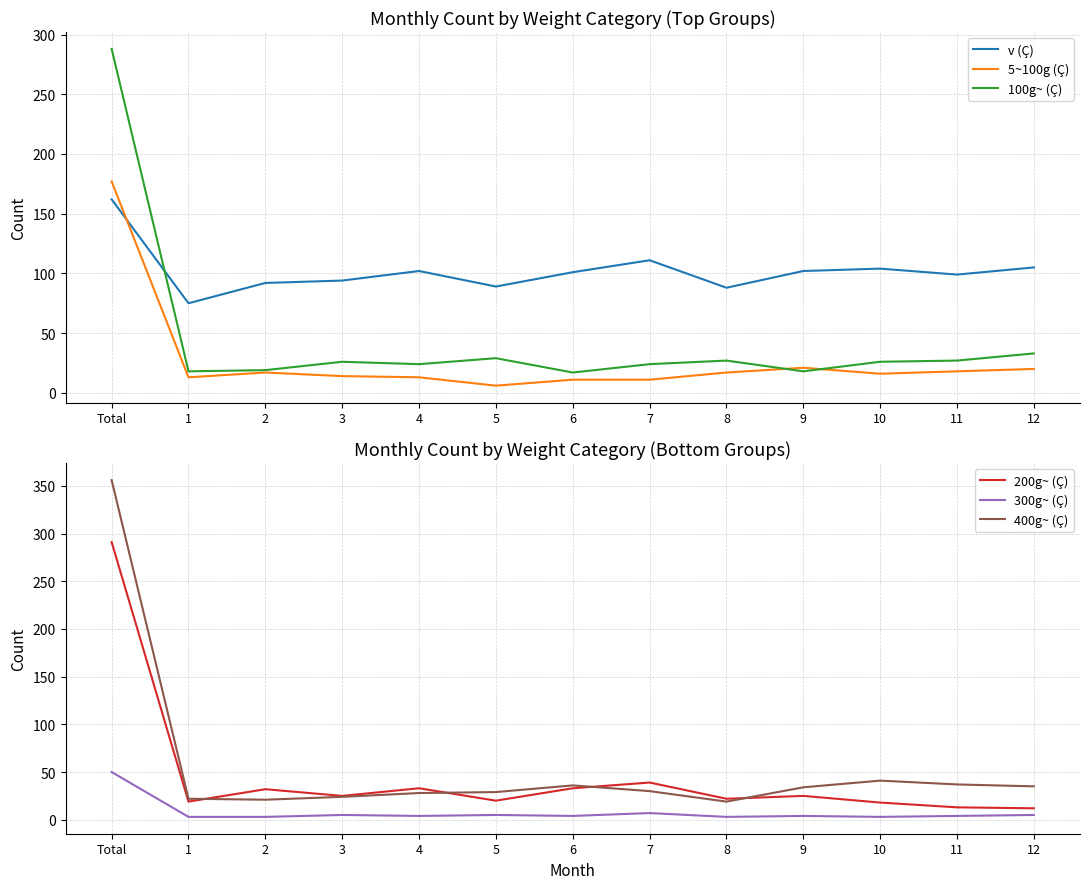

In 100g~ (Ç), how many points are lower than both neighbors (excluding endpoints)?

4